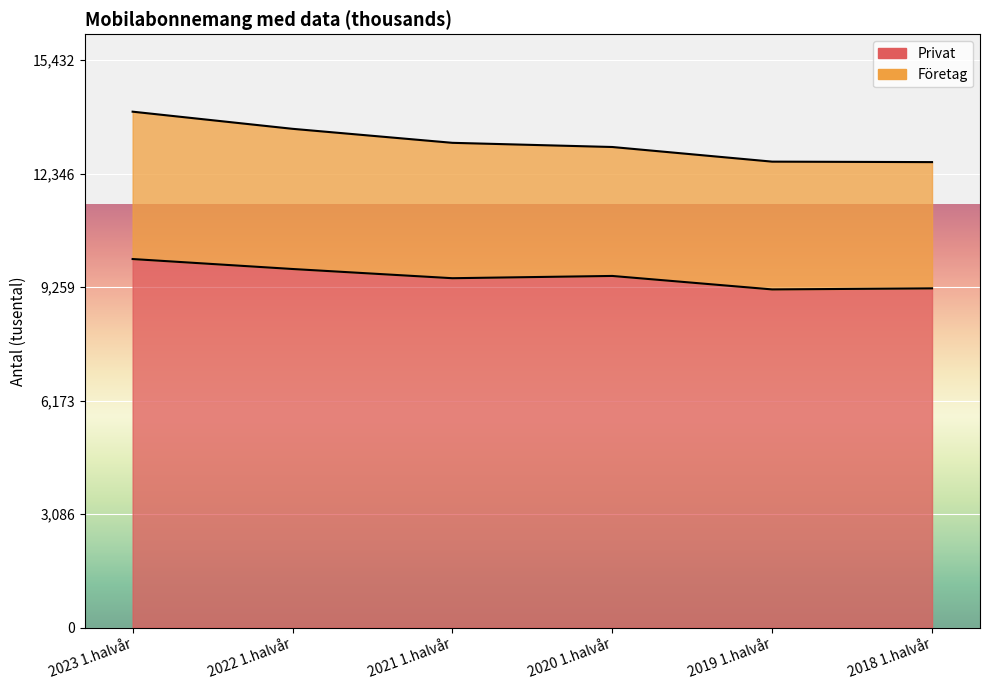

At which category does the chart reach its peak across all series?

2023 1.halvår